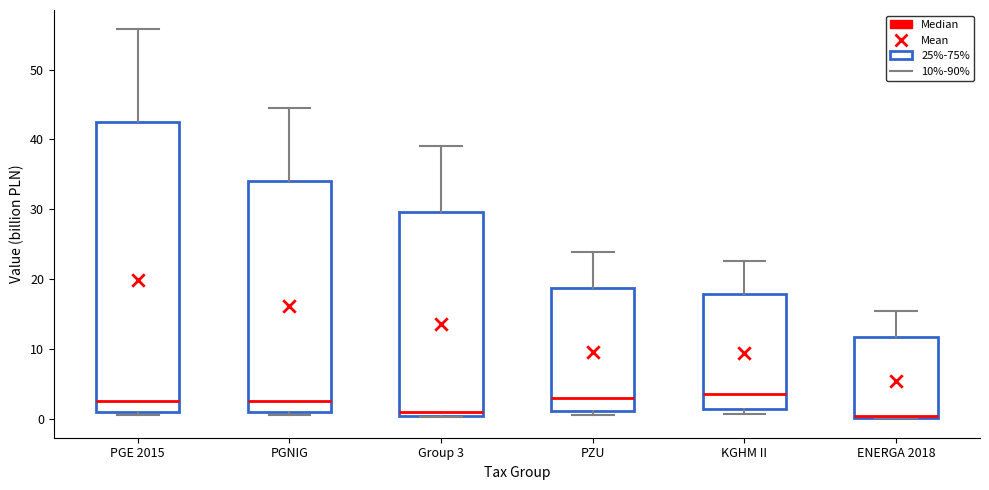

Which box is the tallest, from its lower edge to its upper edge?

PGE 2015